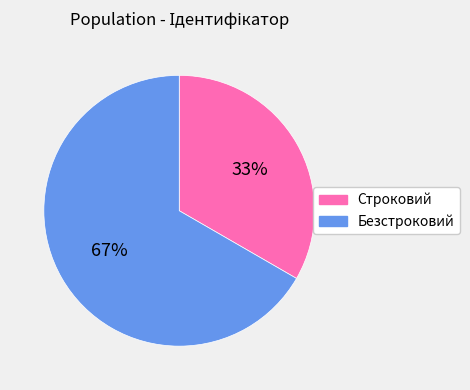

Count the number of slices in the pie.

2